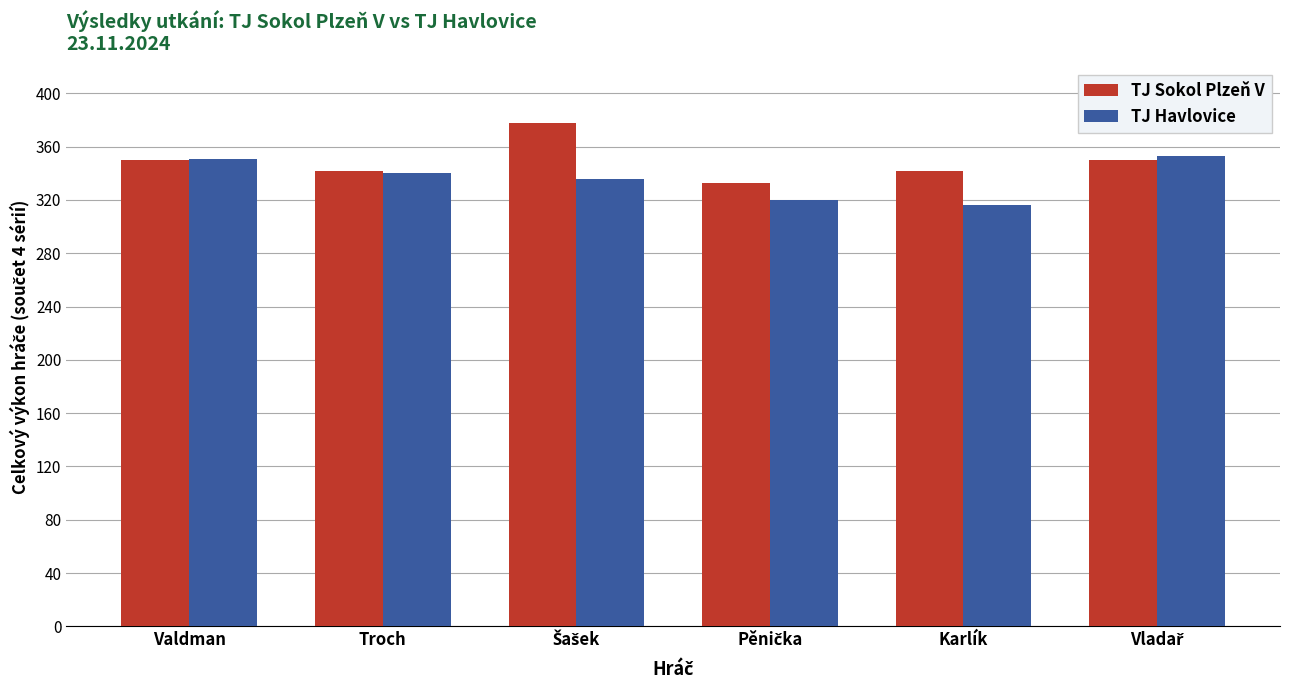

The value of TJ Sokol Plzeň V at Karlík is 593. True or false?

False